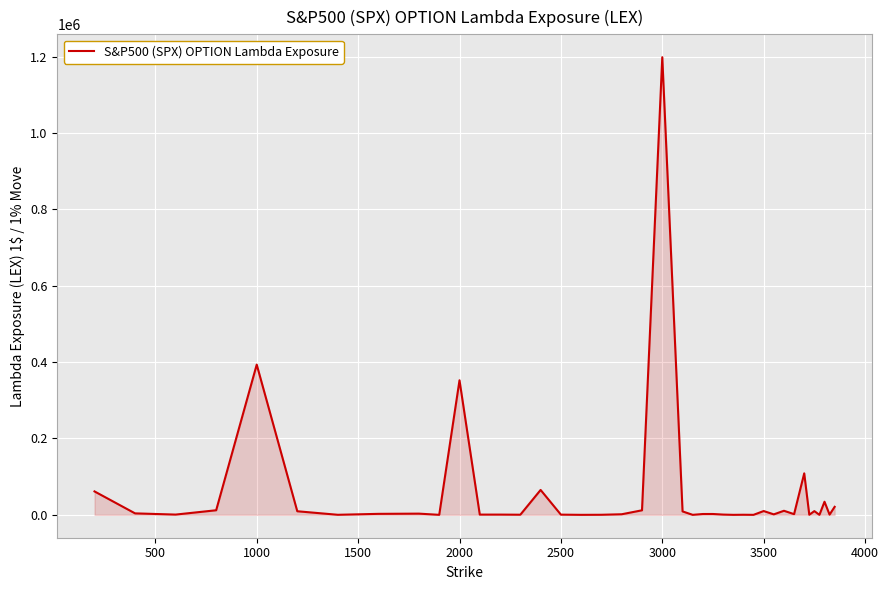

What is the maximum value shown in the chart?

1198396.8